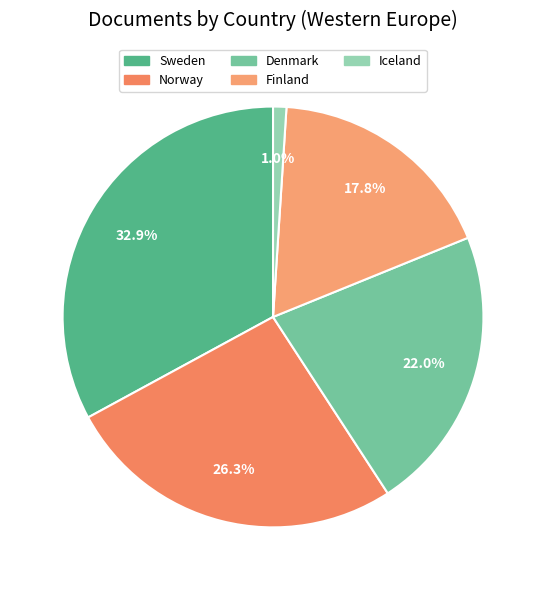

What percentage is the Finland slice, to the nearest percent?

18%